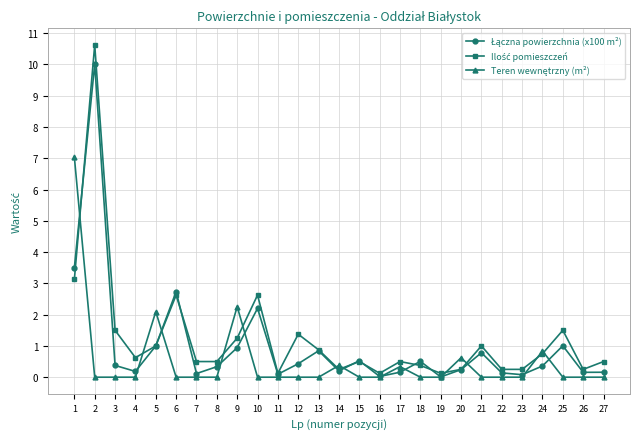

Which category has the highest value across all series?

2